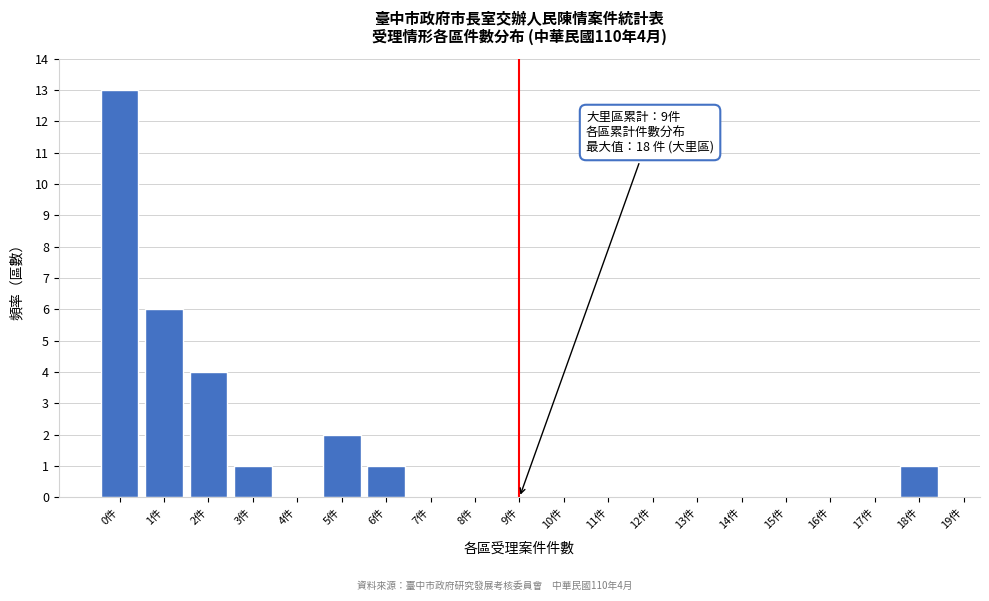

Reading right to left, extract all data points from this chart.

18件=1	17件=0	16件=0	15件=0	14件=0	13件=0	12件=0	11件=0	10件=0	9件=0	8件=0	7件=0	6件=1	5件=2	4件=0	3件=1	2件=4	1件=6	0件=13